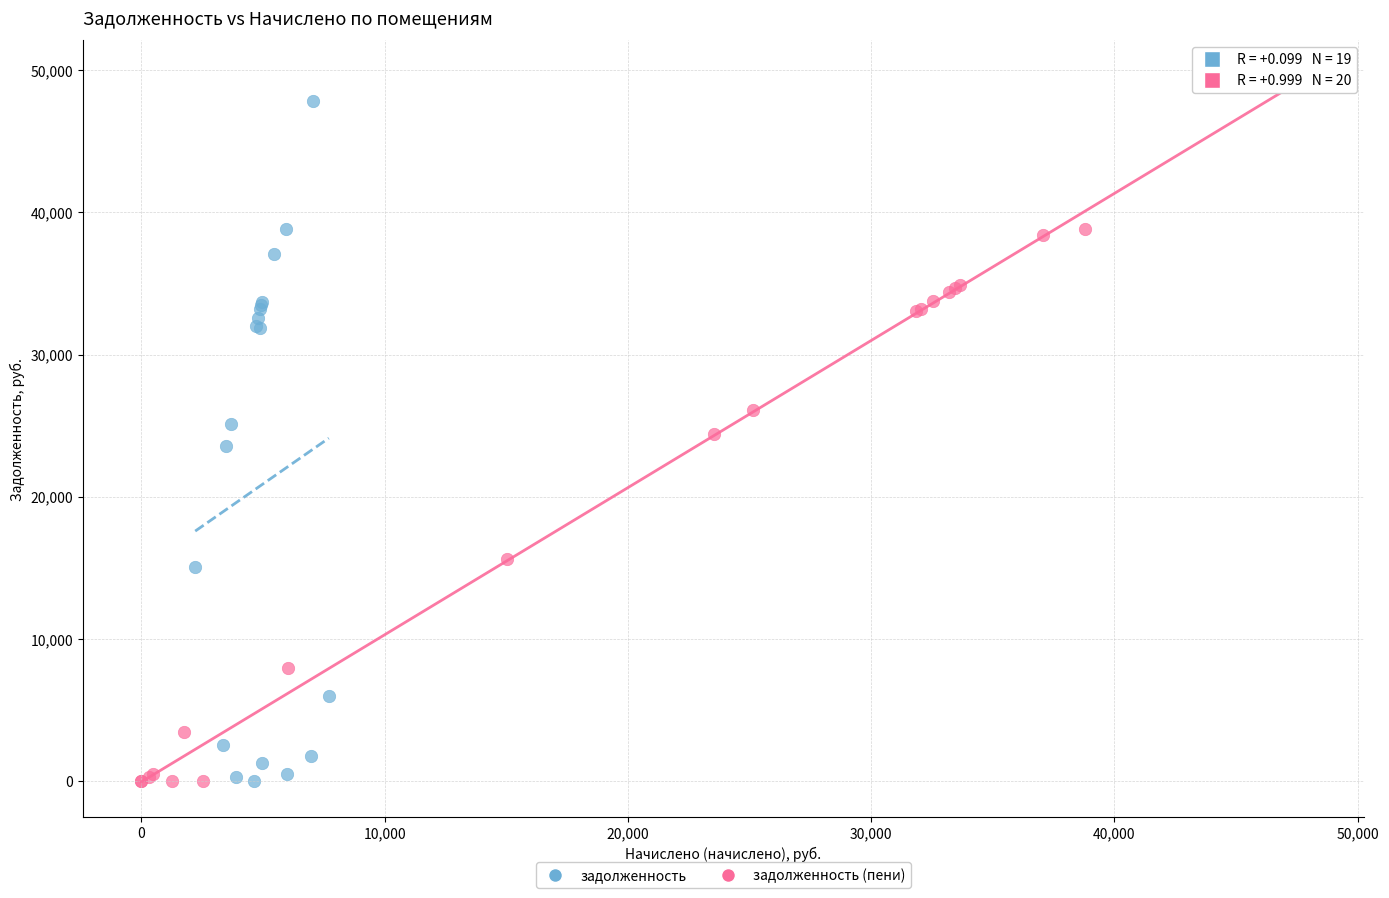

Which series has the widest spread of Y values?

задолженность (пени)